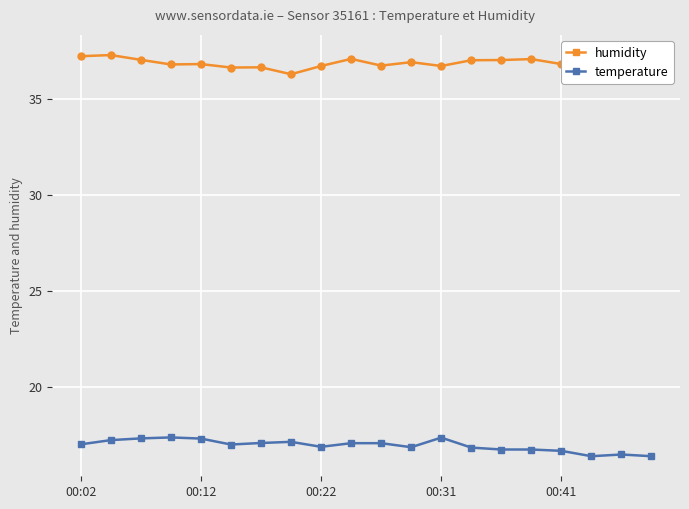

Rank the series by their average value, from highest to lowest.

humidity, temperature